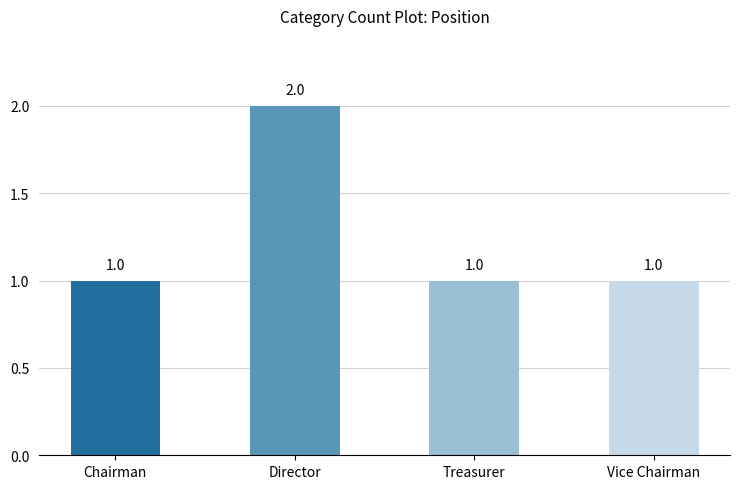

Reading left to right, extract all data points from this chart.

1	2	1	1